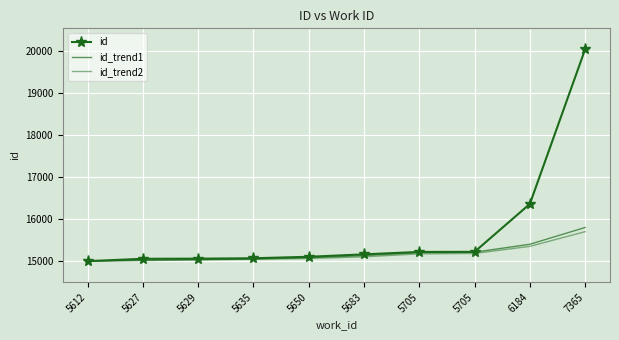

True or false: id_trend1 and id intersect in this chart.

False